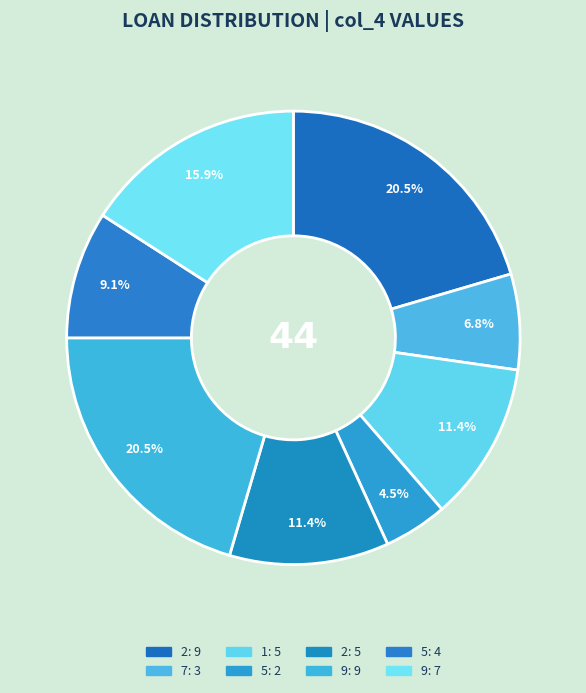

How many slices are in this pie chart?

8